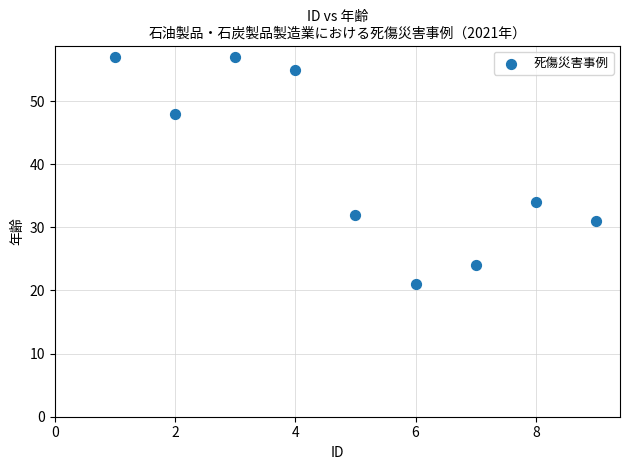

What is the average Y value?

40